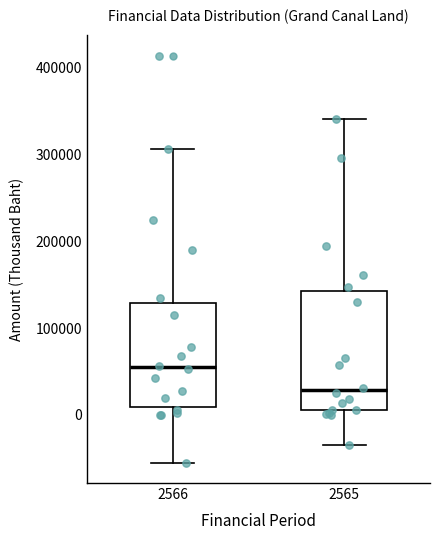

Which box has the highest median line?

2566